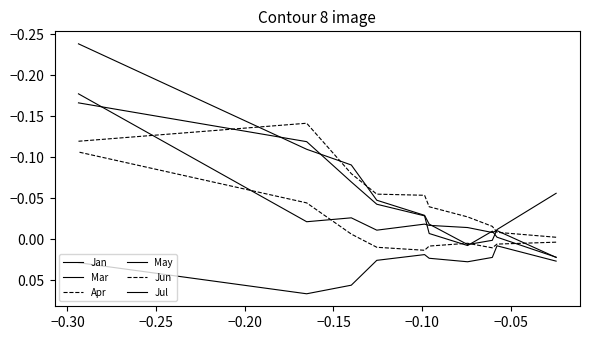

In Apr, how many points are lower than both neighbors (excluding endpoints)?

1